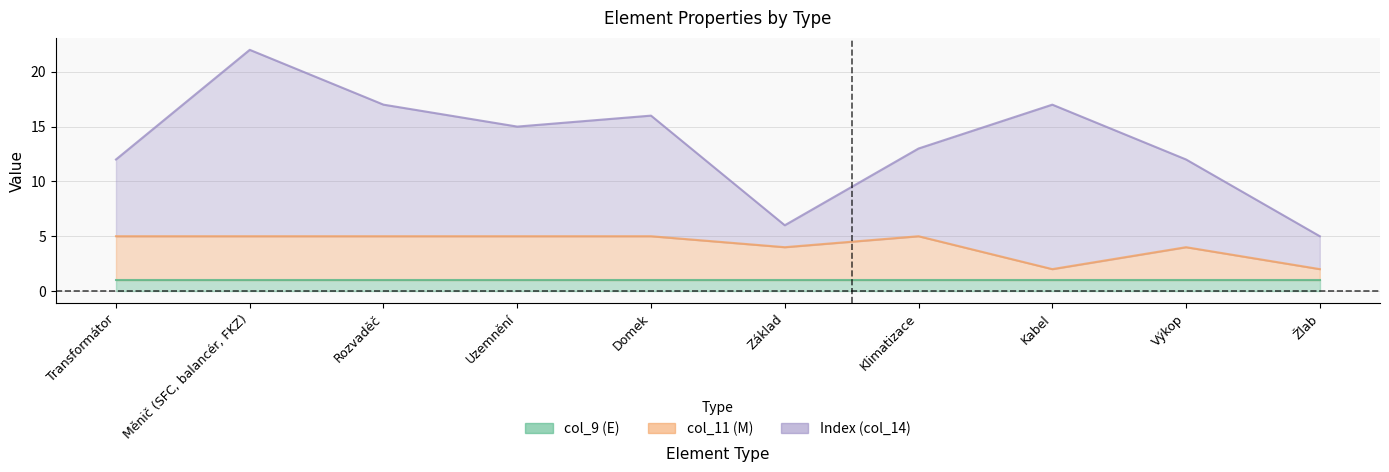

What is the difference between the Index (col_14) values at Žlab and Transformátor?

4